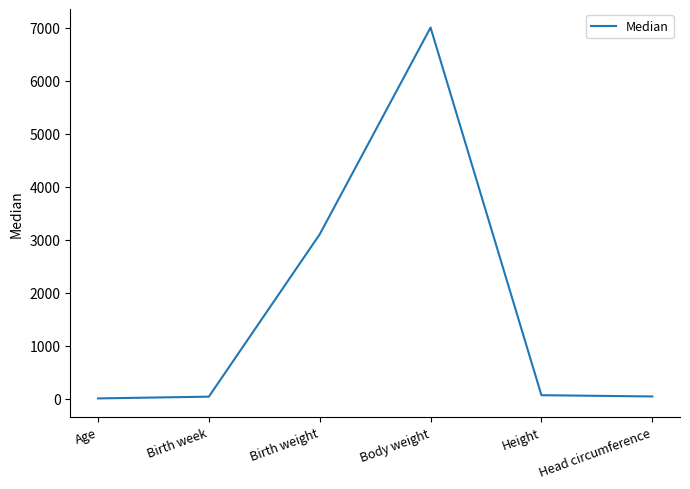

True or false: there are more than 0 points higher than both neighbors.

True